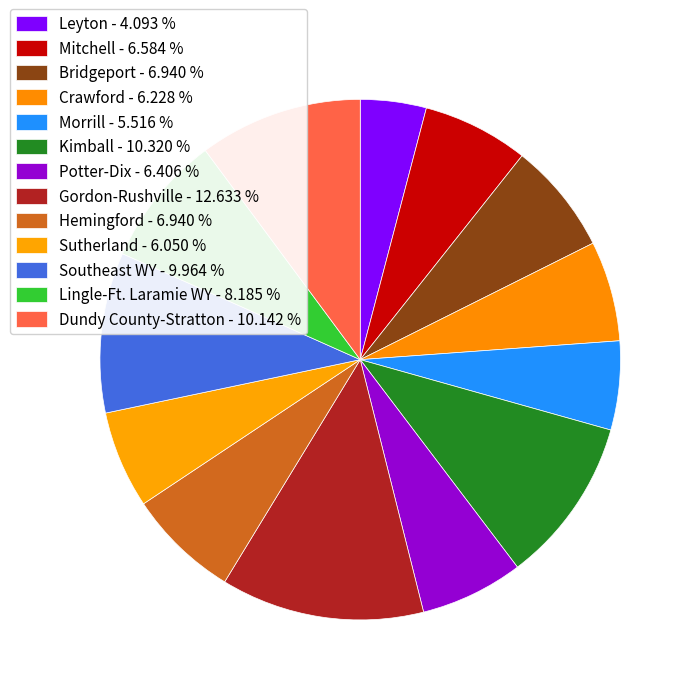

Is there any slice that represents more than half of the pie?

No